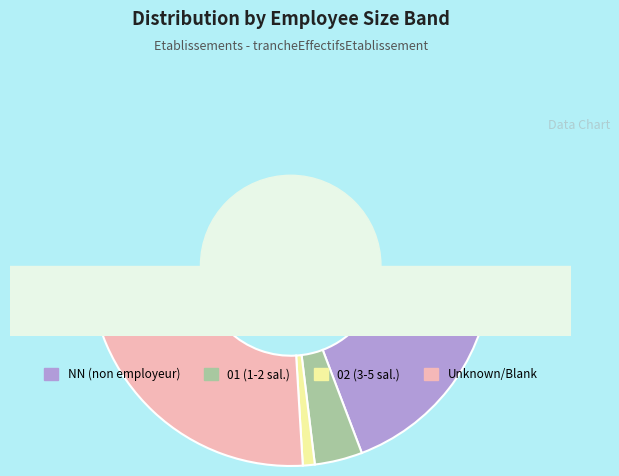

To the nearest percent, what is the average slice percentage?

25%